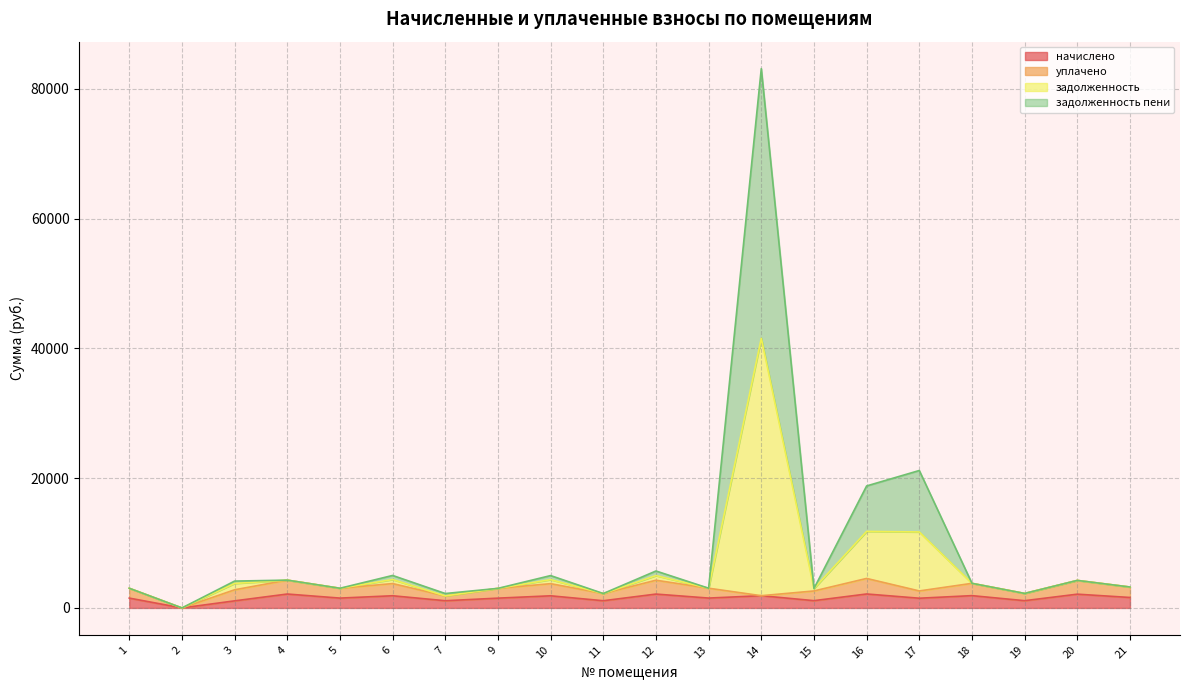

True or false: начислено has a value of 1884.1 at 14.

True